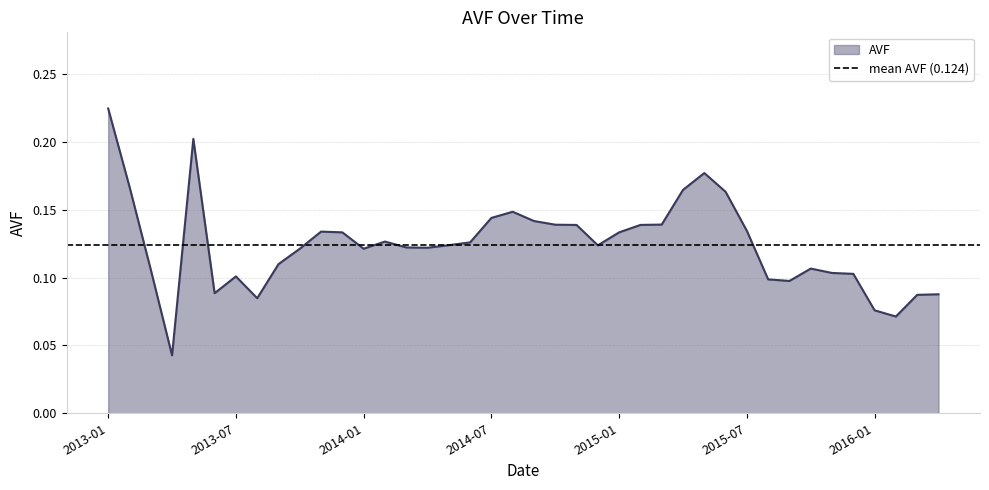

Reading left to right, what are all the values shown in this chart?

0.2	0.2	0.1	0.0	0.2	0.1	0.1	0.1	0.1	0.1	0.1	0.1	0.1	0.1	0.1	0.1	0.1	0.1	0.1	0.1	0.1	0.1	0.1	0.1	0.1	0.1	0.1	0.2	0.2	0.2	0.1	0.1	0.1	0.1	0.1	0.1	0.1	0.1	0.1	0.1